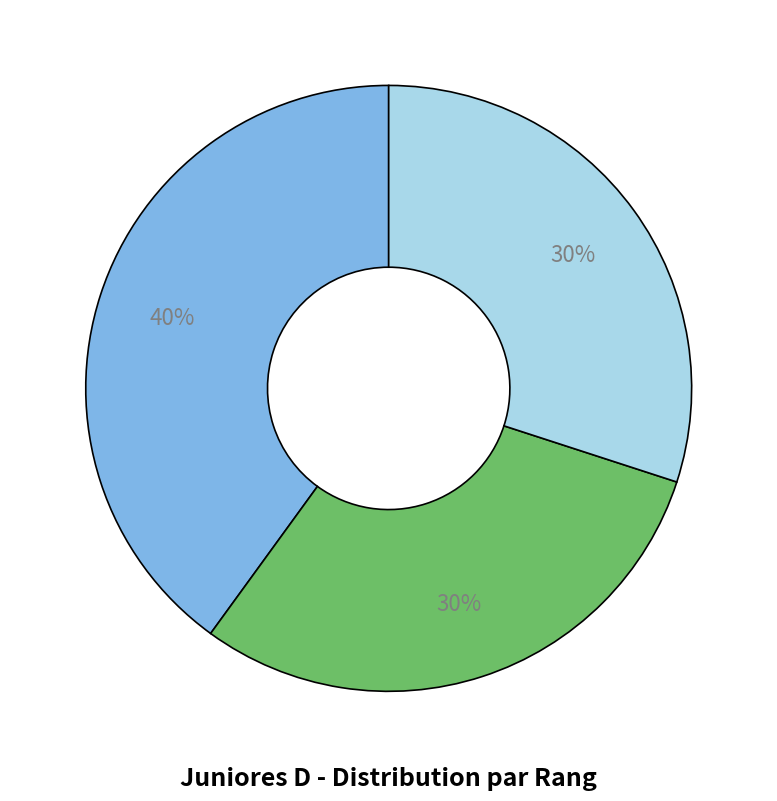

To the nearest percent, what is the average slice percentage?

33%